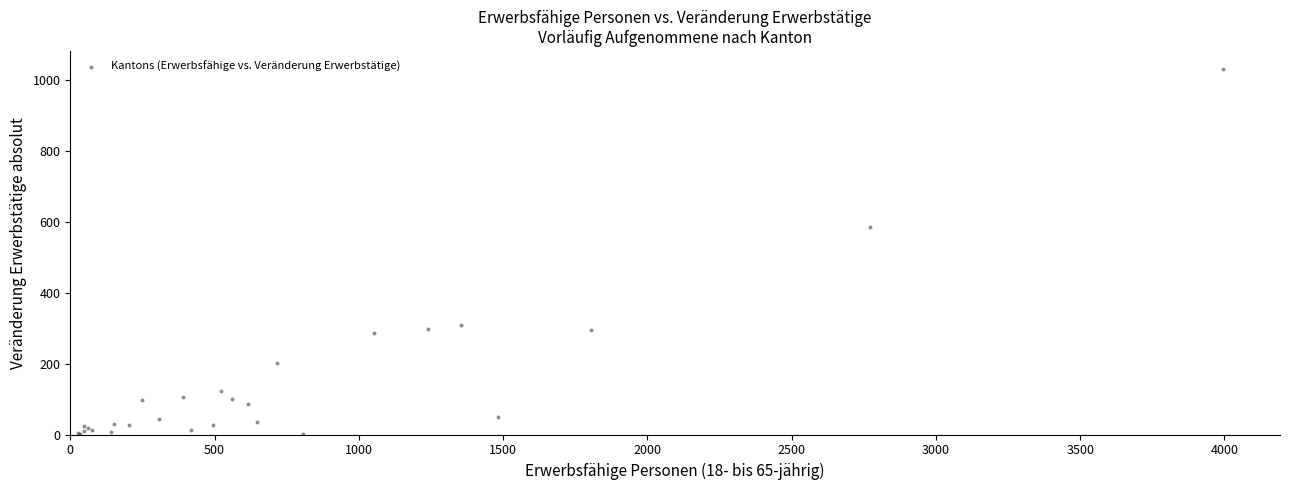

What Y value in the scatter plot is closest to 515?

586